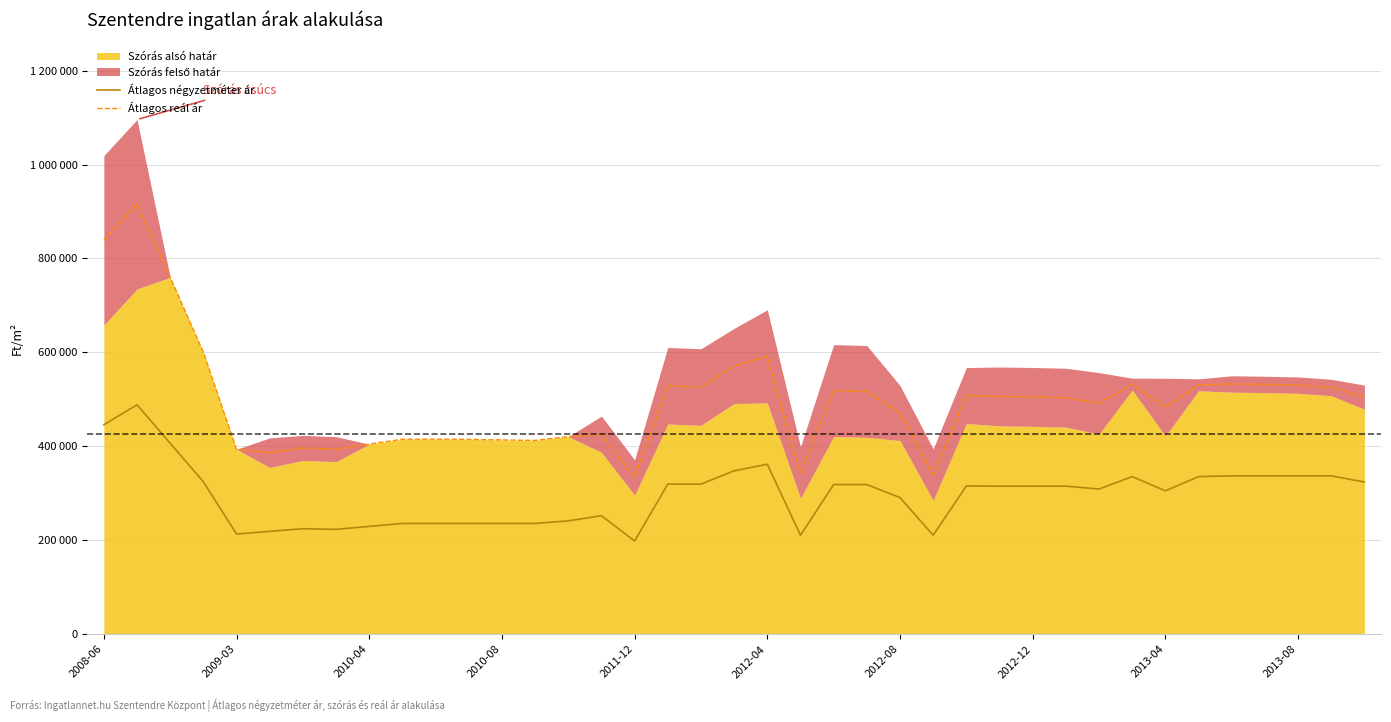

What is the minimum value shown in the chart?

198437